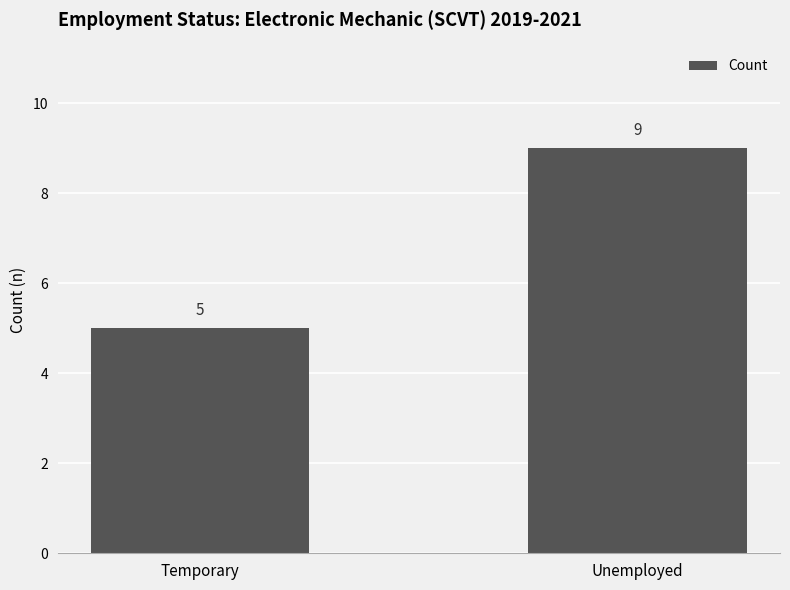

What is the difference between the maximum and minimum values?

4